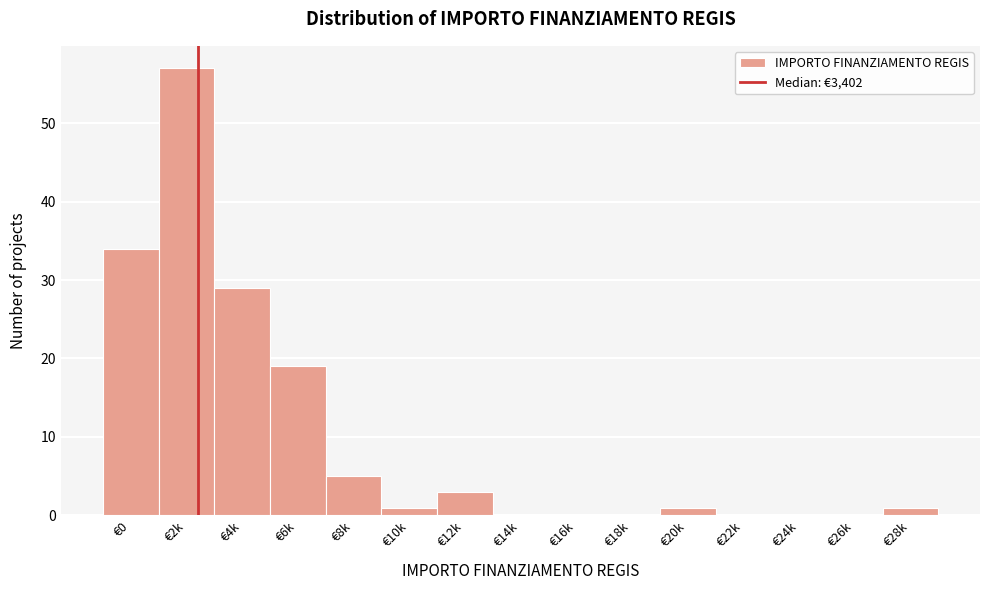

Reading right to left, what are all the values shown in this chart?

€28k=1	€26k=0	€24k=0	€22k=0	€20k=1	€18k=0	€16k=0	€14k=0	€12k=3	€10k=1	€8k=5	€6k=19	€4k=29	€2k=57	€0=34